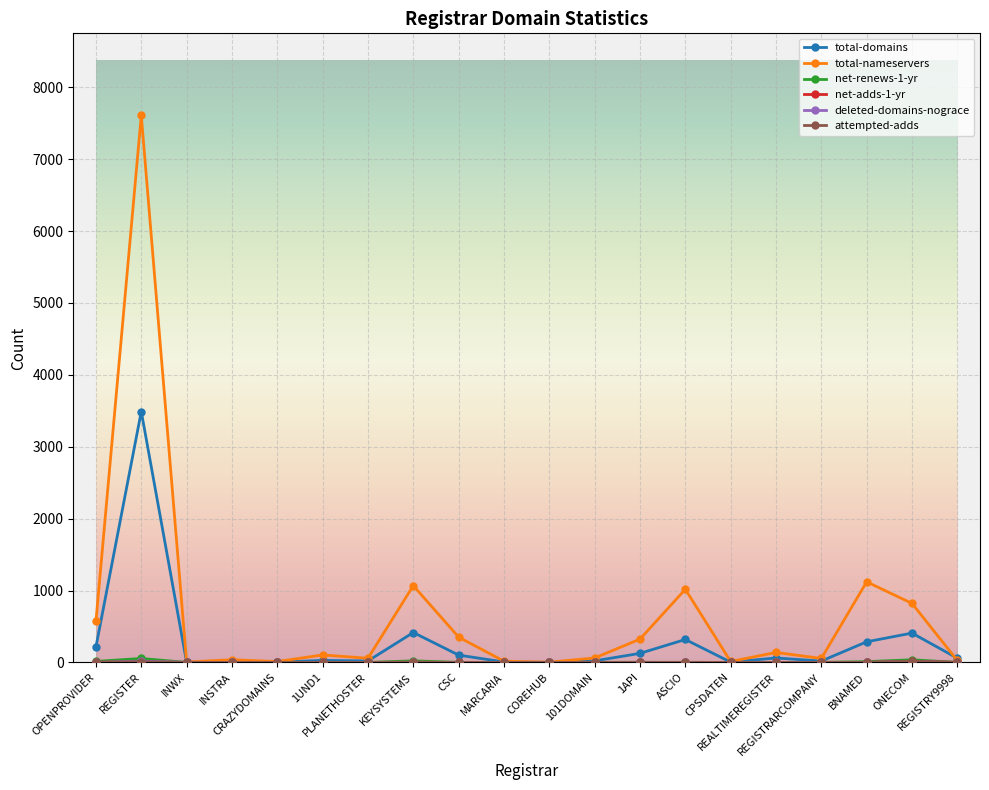

Which series has the largest total across all categories?

total-nameservers